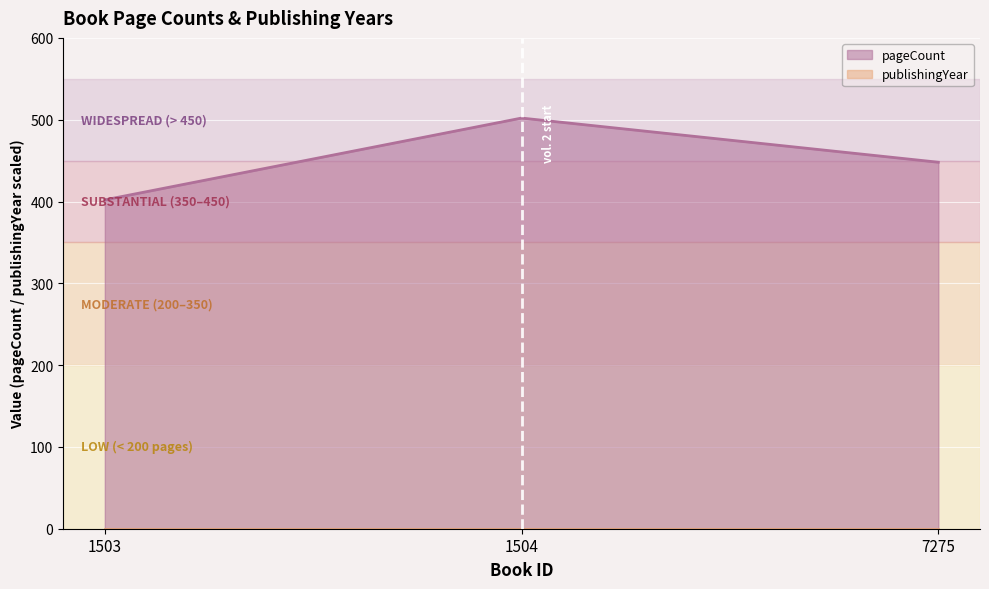

What is the maximum value shown in the chart?

502